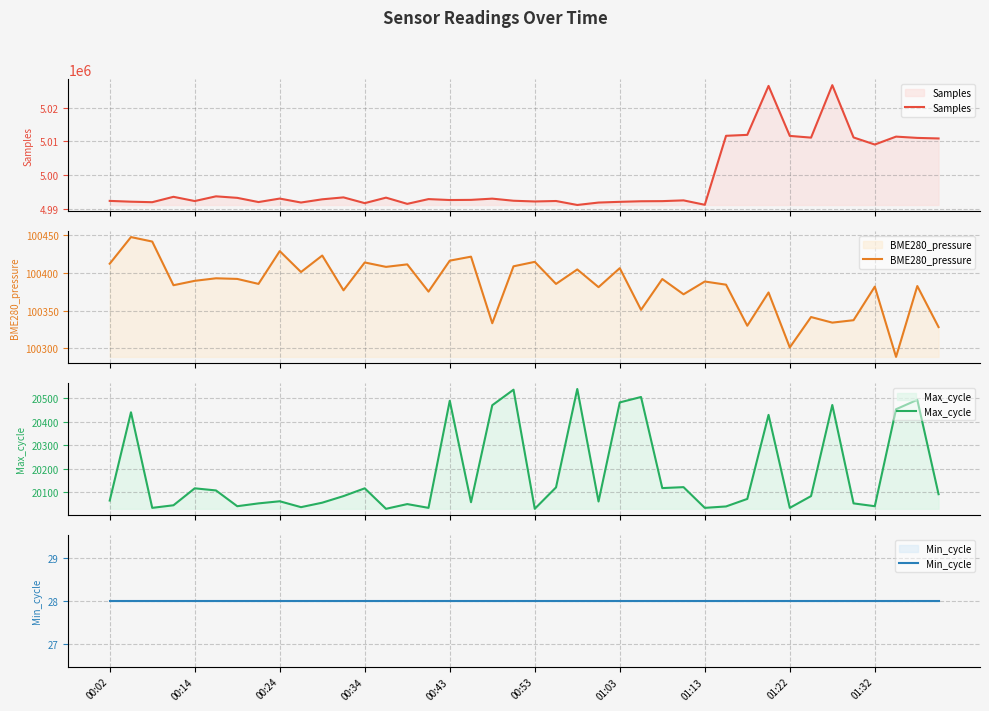

What is the minimum value for Samples?

4991170